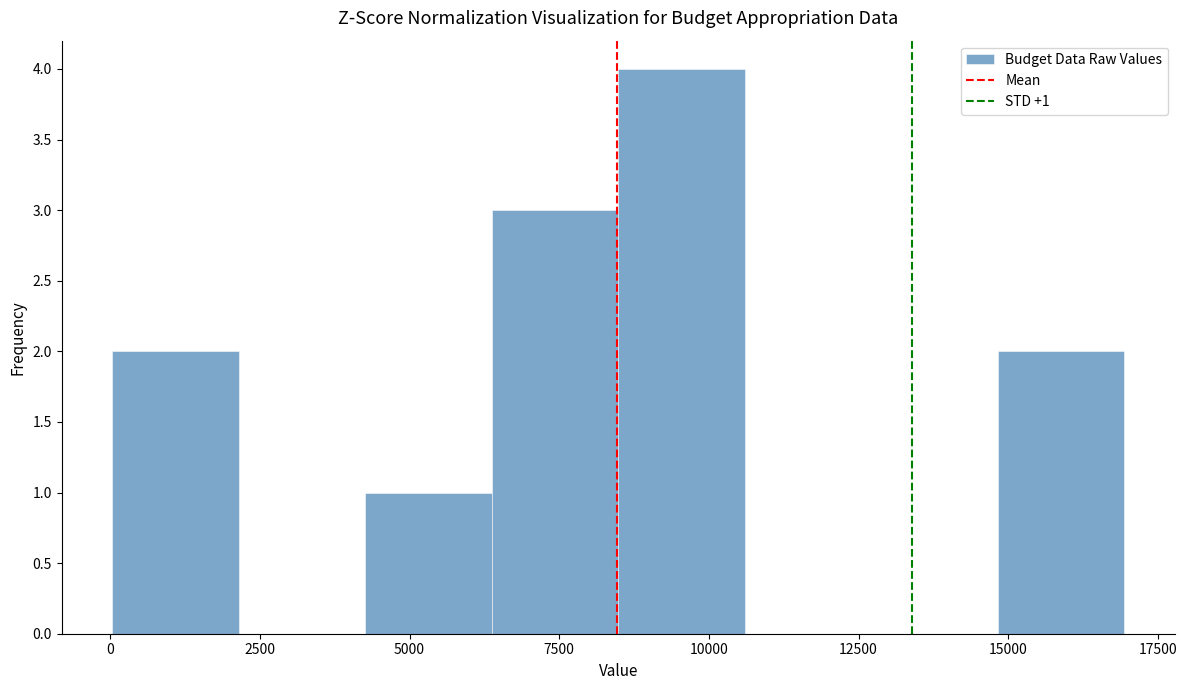

Over which range of the x-axis is the bar tallest?

8500 to 10500